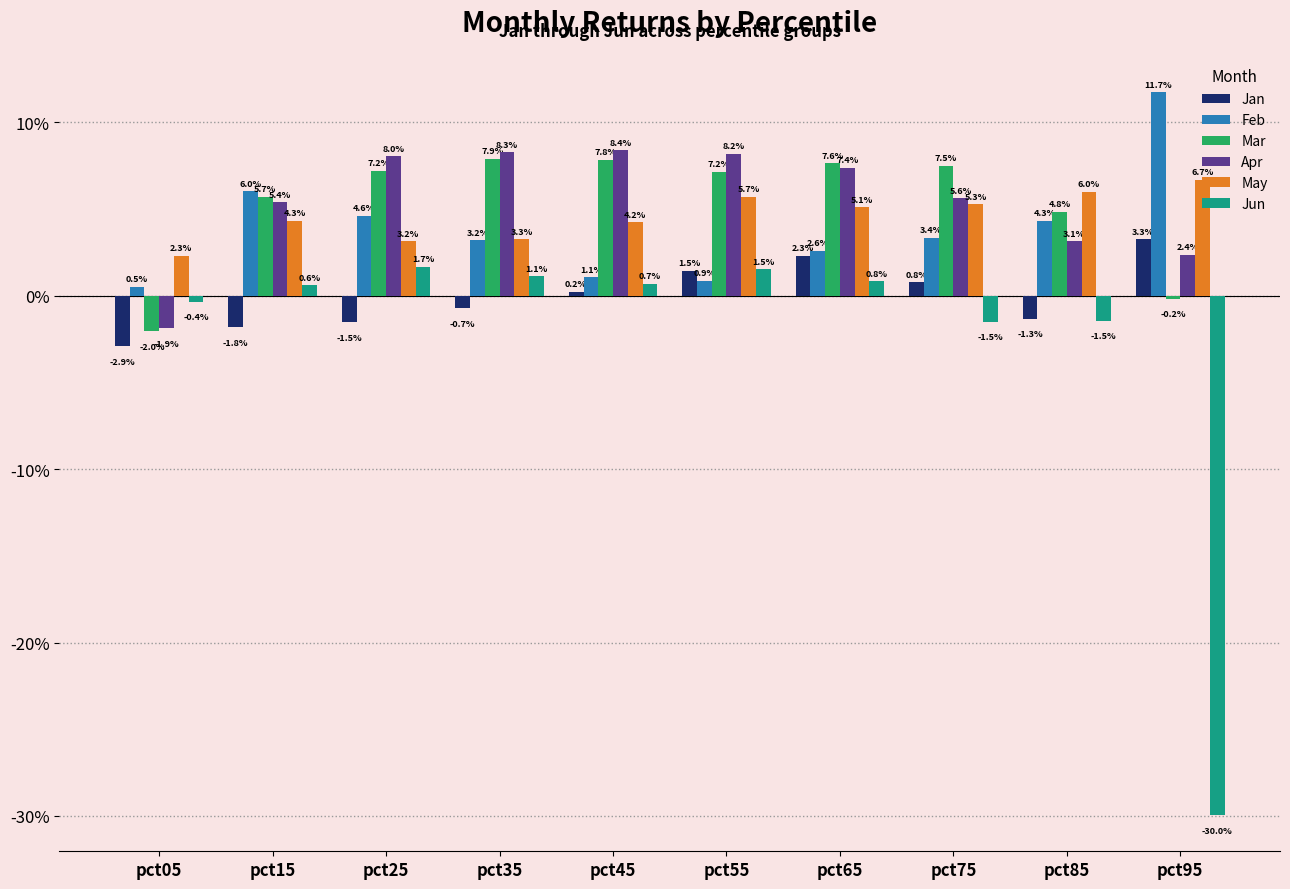

Which has a higher value, pct75 or pct95?

pct95